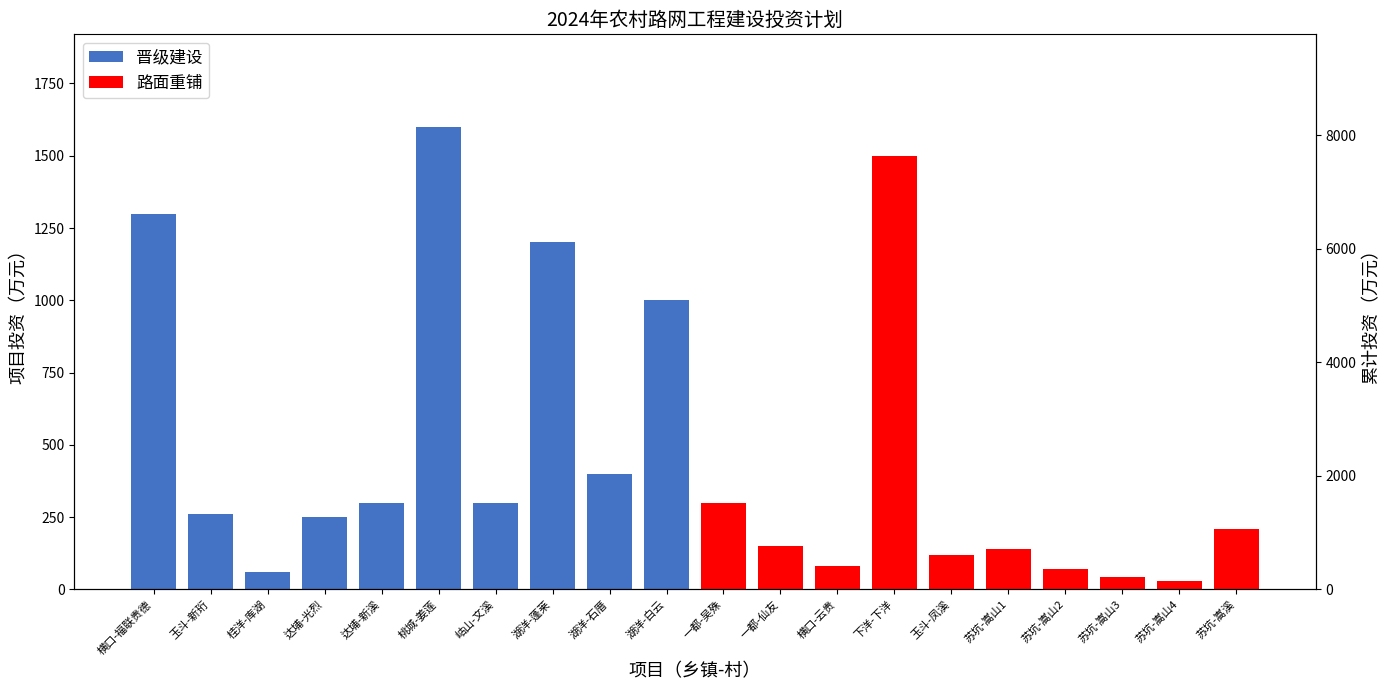

Rank the series by their average value, from highest to lowest.

晋级建设, 路面重铺